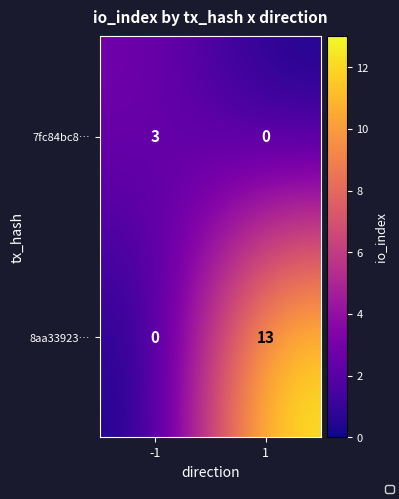

What is the total value across all series at 1?

13